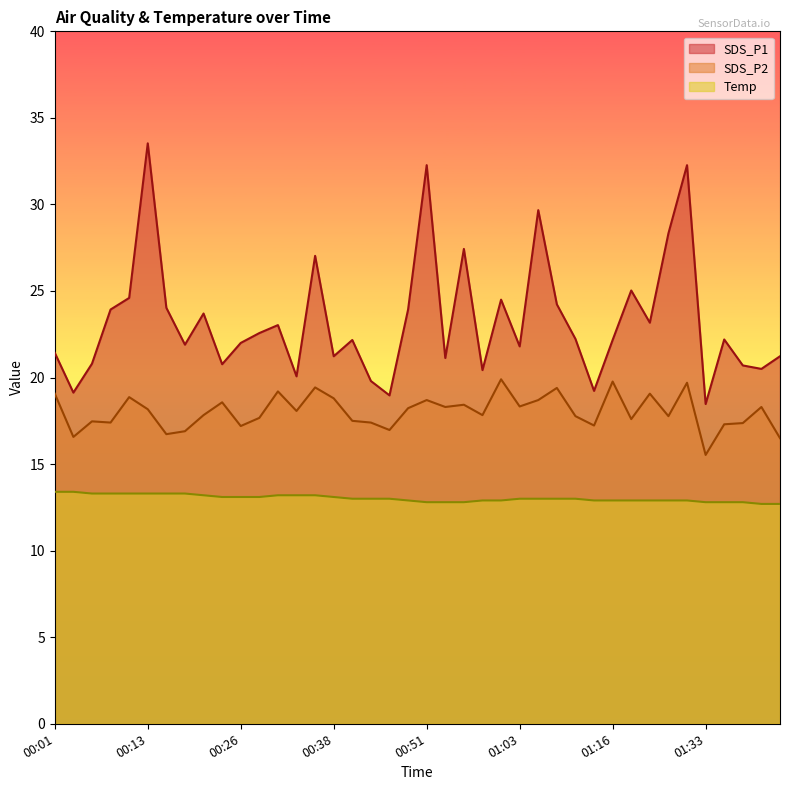

Rank the series by their average value, from highest to lowest.

SDS_P1, SDS_P2, Temp